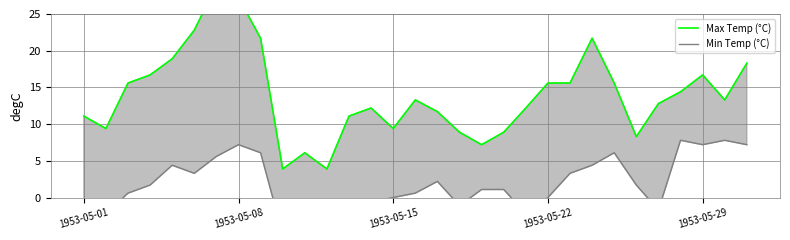

What is the lowest value of the Min Temp (°C) series?

-6.7